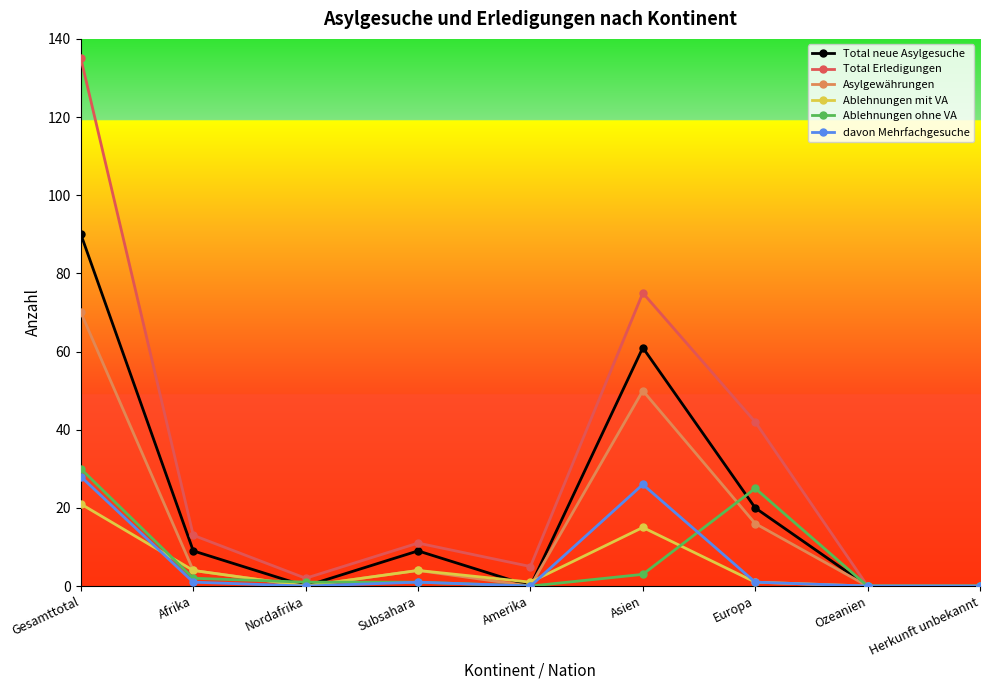

The Total neue Asylgesuche series shows 20 at Europa. True or false?

True